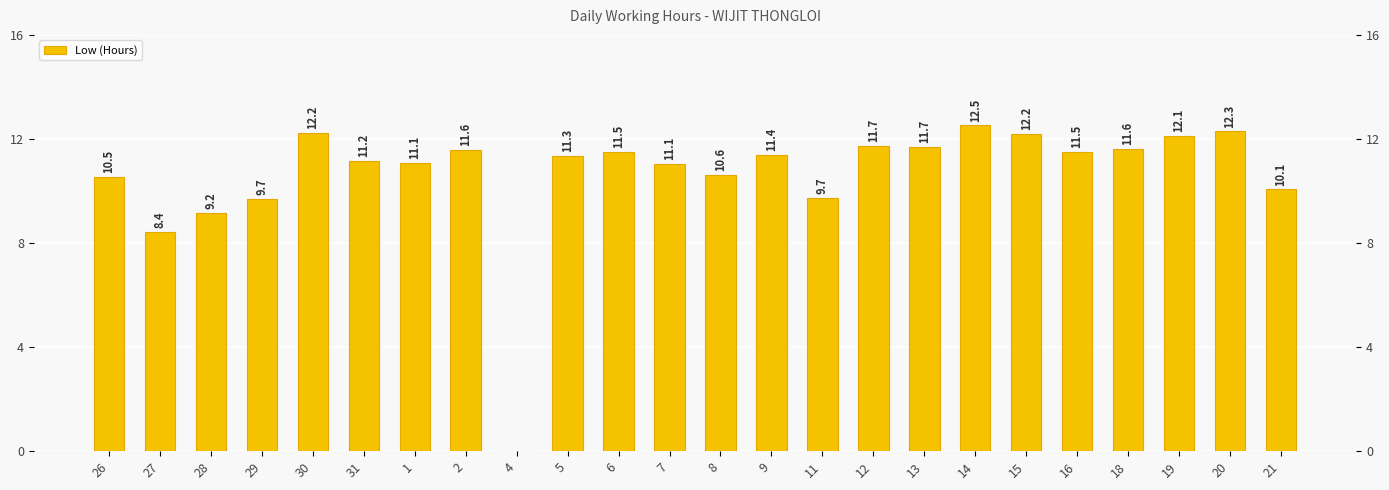

What is the difference between the maximum and minimum values?

12.5